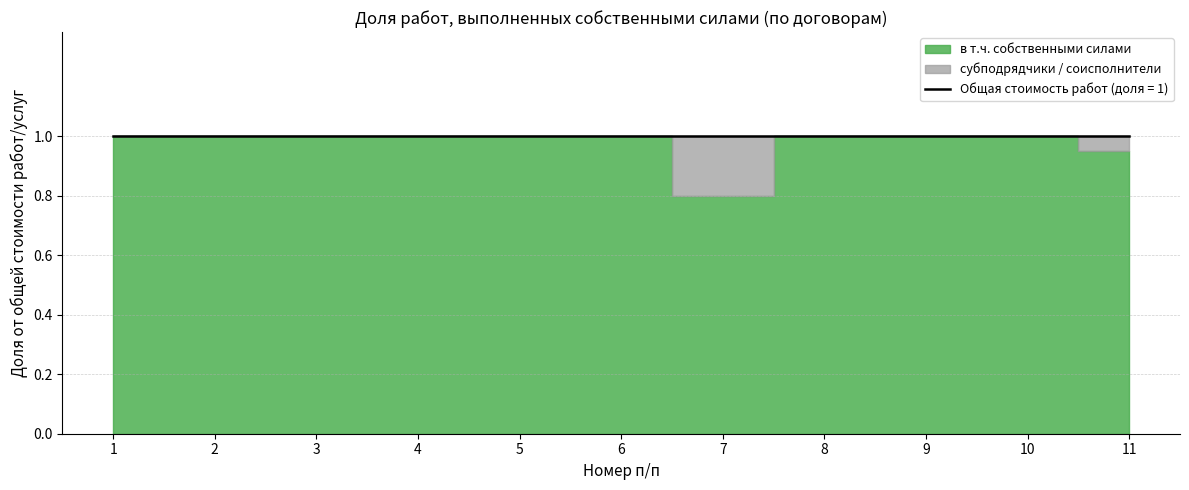

Approximately how many times larger is the value at 2 compared to 8?

1.0